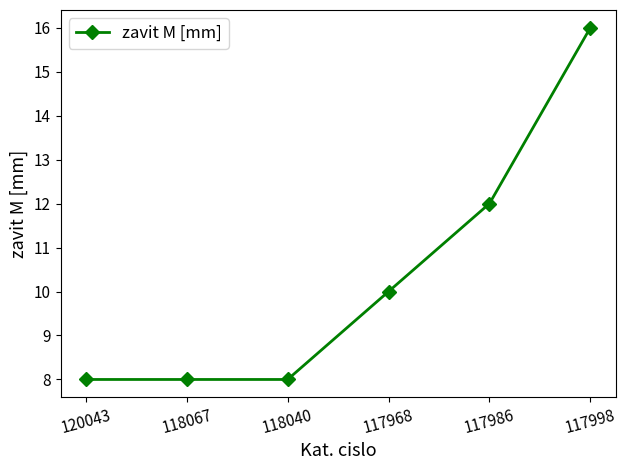

What is the average value?

10